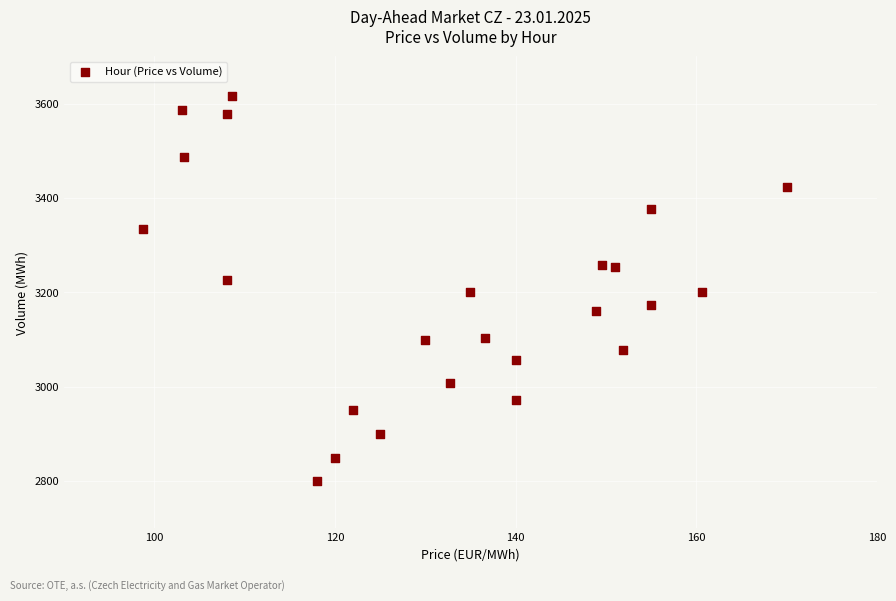

What is the range of X values (max minus min)?

71.2